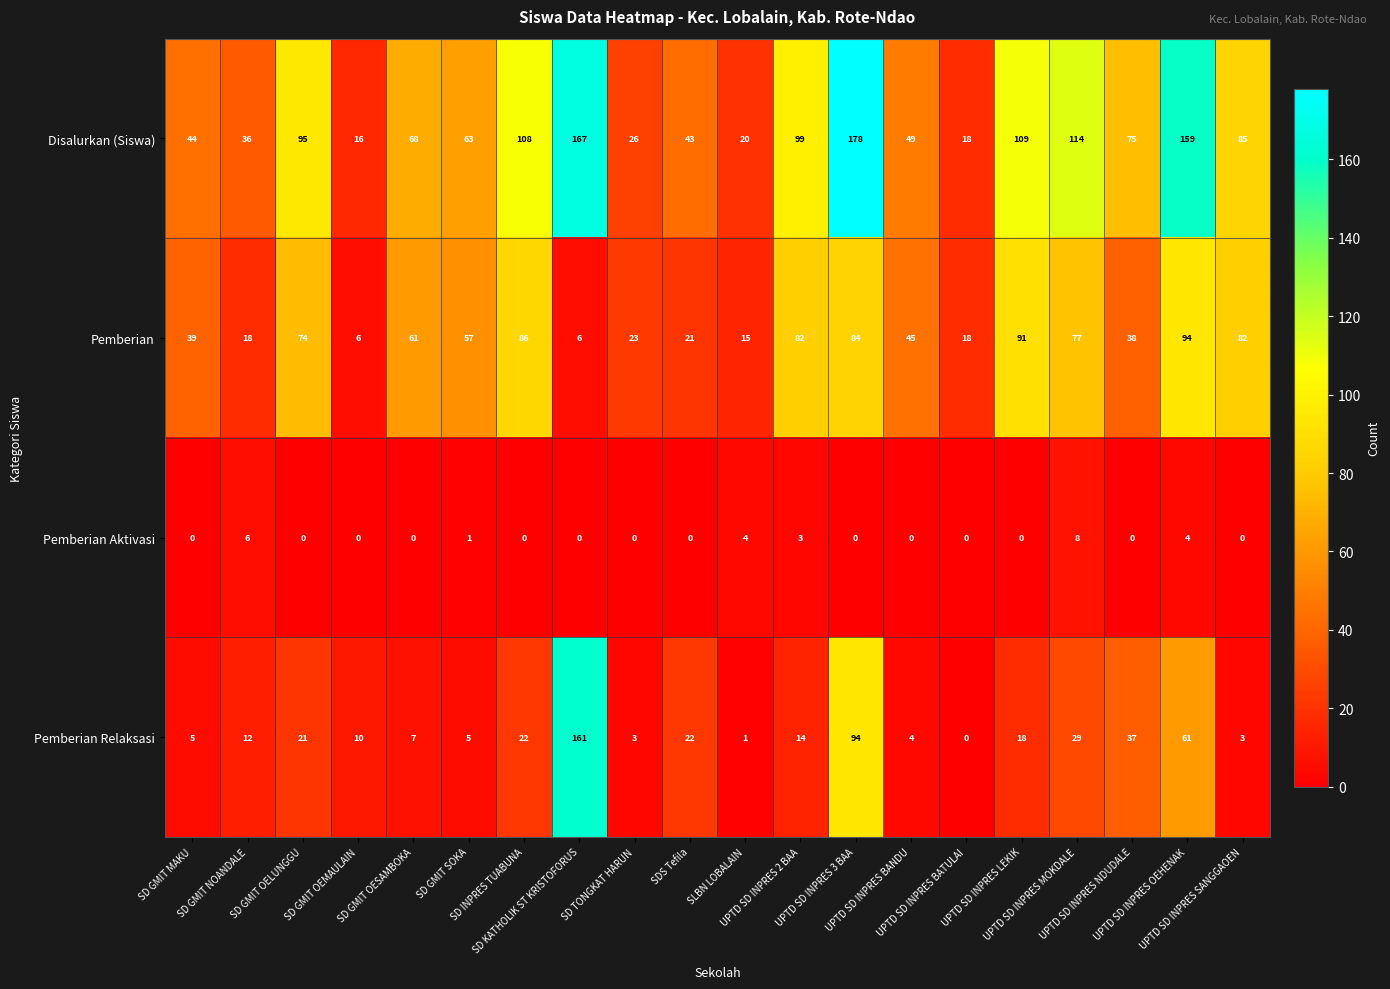

What is the highest value of the Disalurkan (Siswa) series?

178